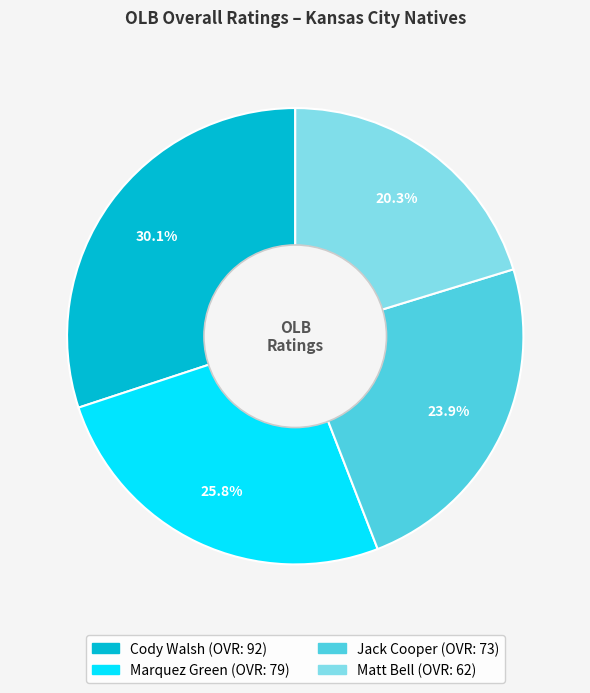

Rank the categories by value from lowest to highest.

Matt Bell, Jack Cooper, Marquez Green, Cody Walsh